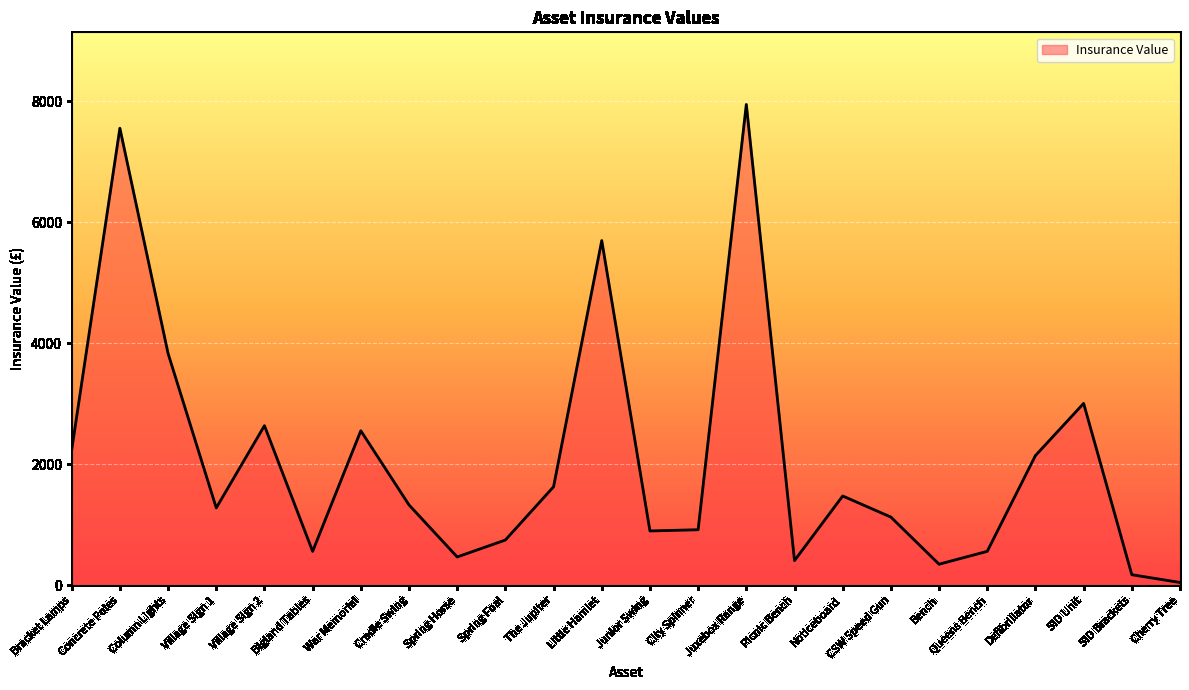

Between The Jupiter and SID Unit, which is larger?

SID Unit